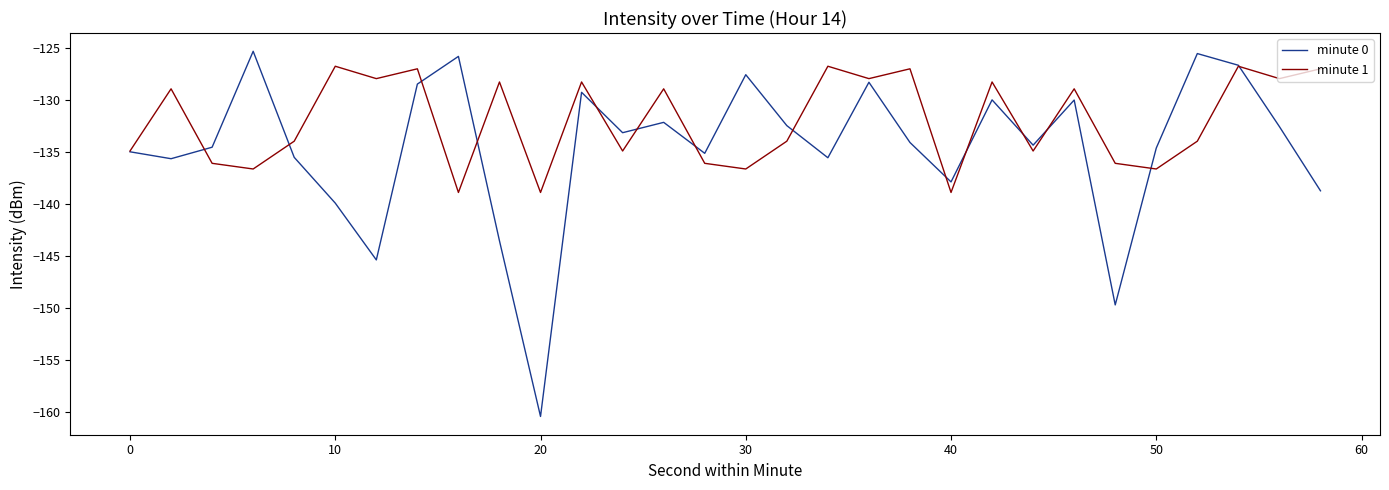

Which series has the largest total across all categories?

minute 1